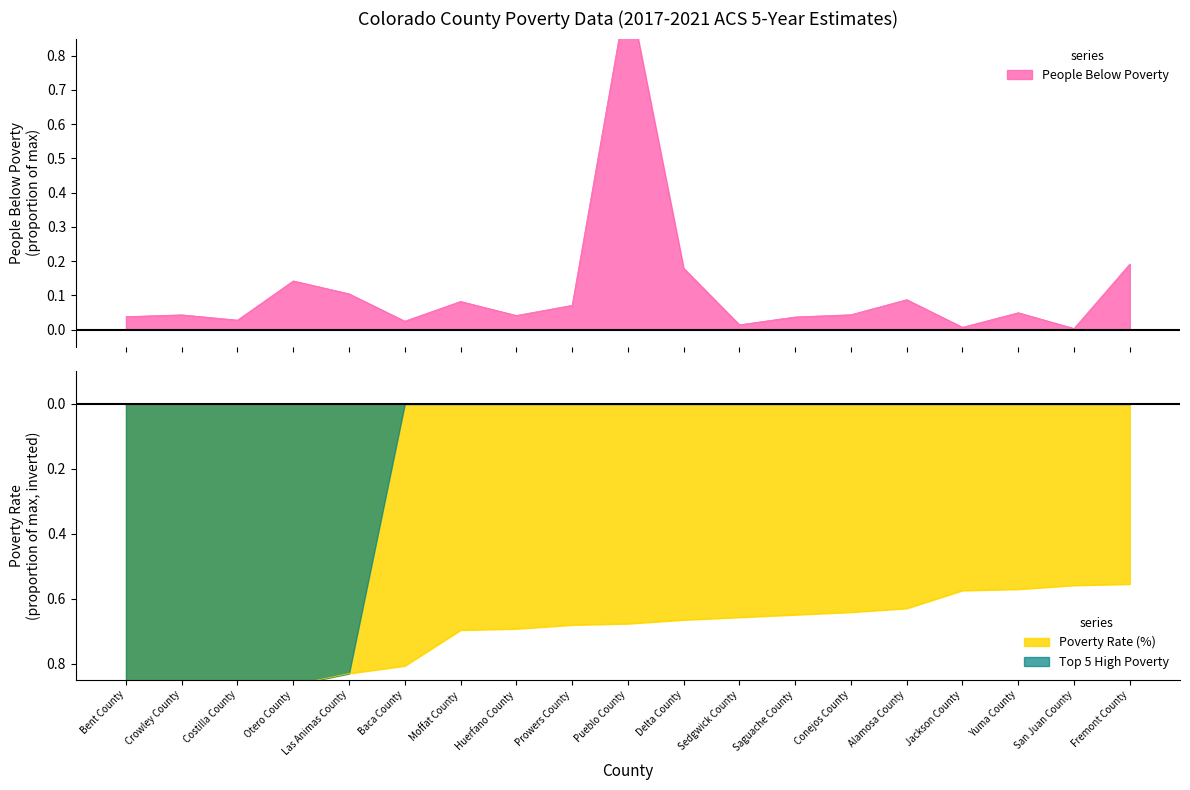

What is the label of the 12th point from the left?

Sedgwick County